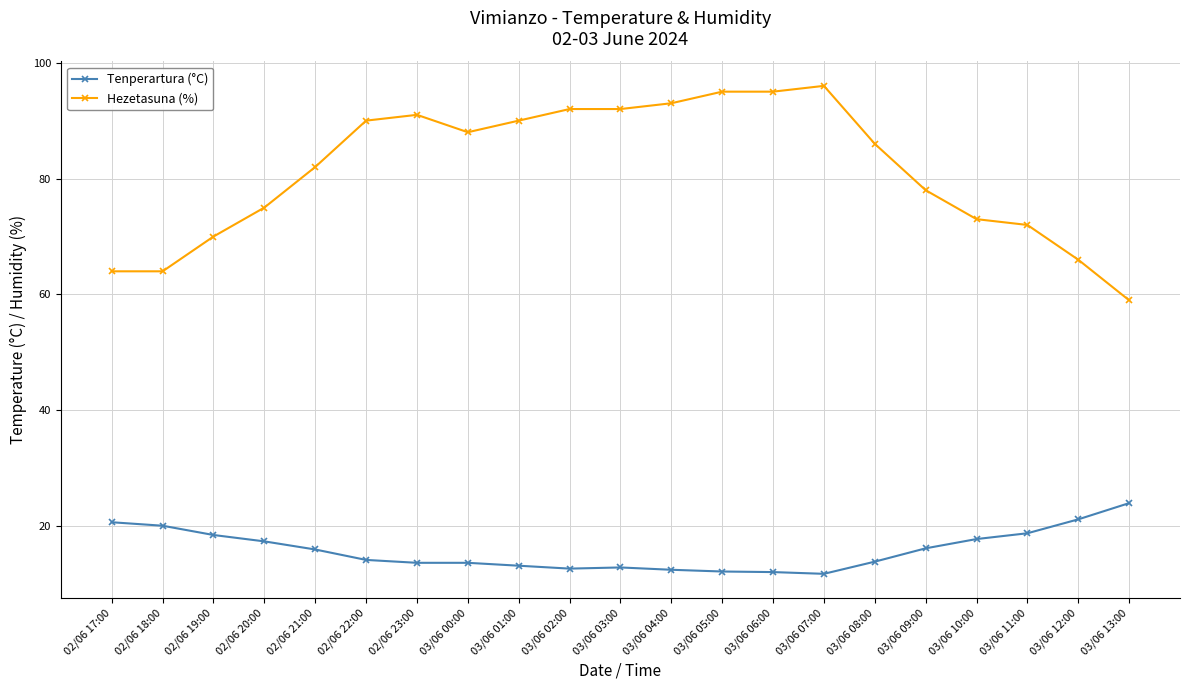

Which series has the largest total across all categories?

Hezetasuna (%)